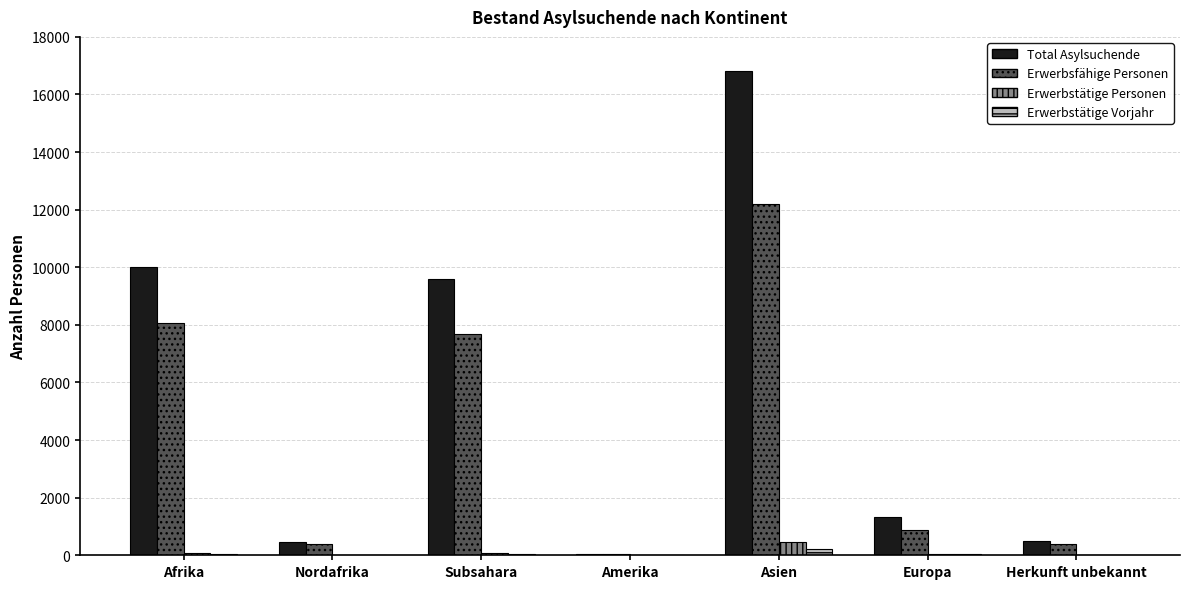

What is the sum of all Total Asylsuchende values?

38765